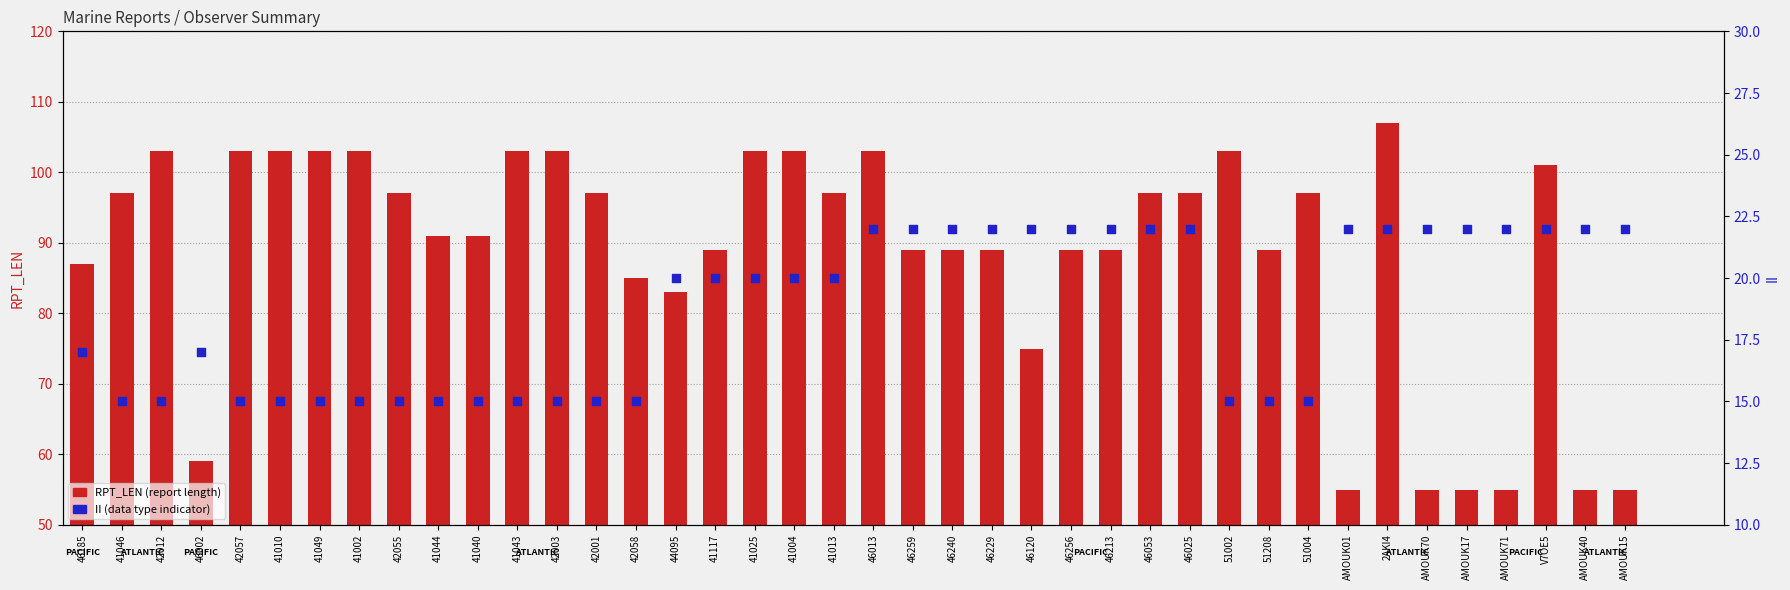

Which series has the largest total across all categories?

RPT_LEN